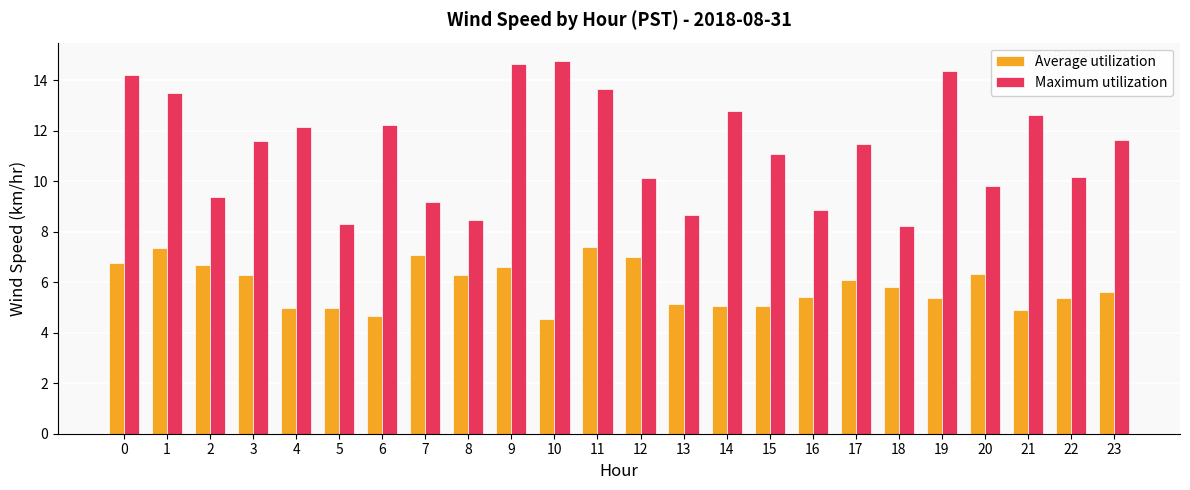

How many groups of bars are there?

24